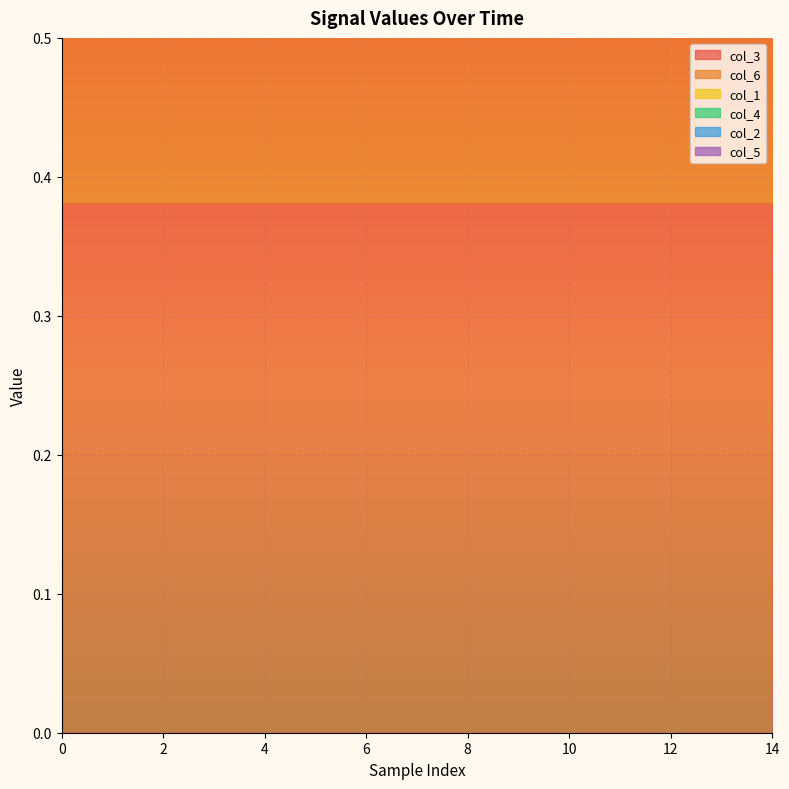

What is the spread (max minus min) of values at 12?

0.4